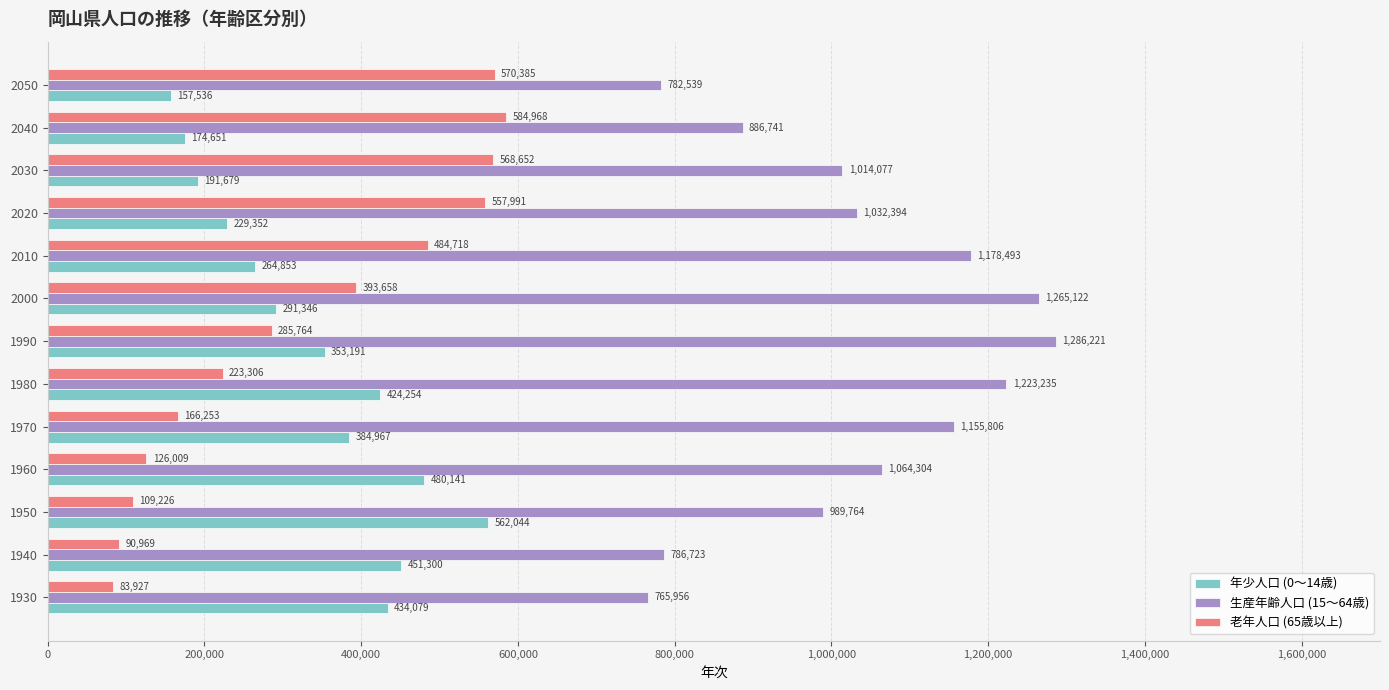

At how many categories does at least one series exceed 1030708?

7